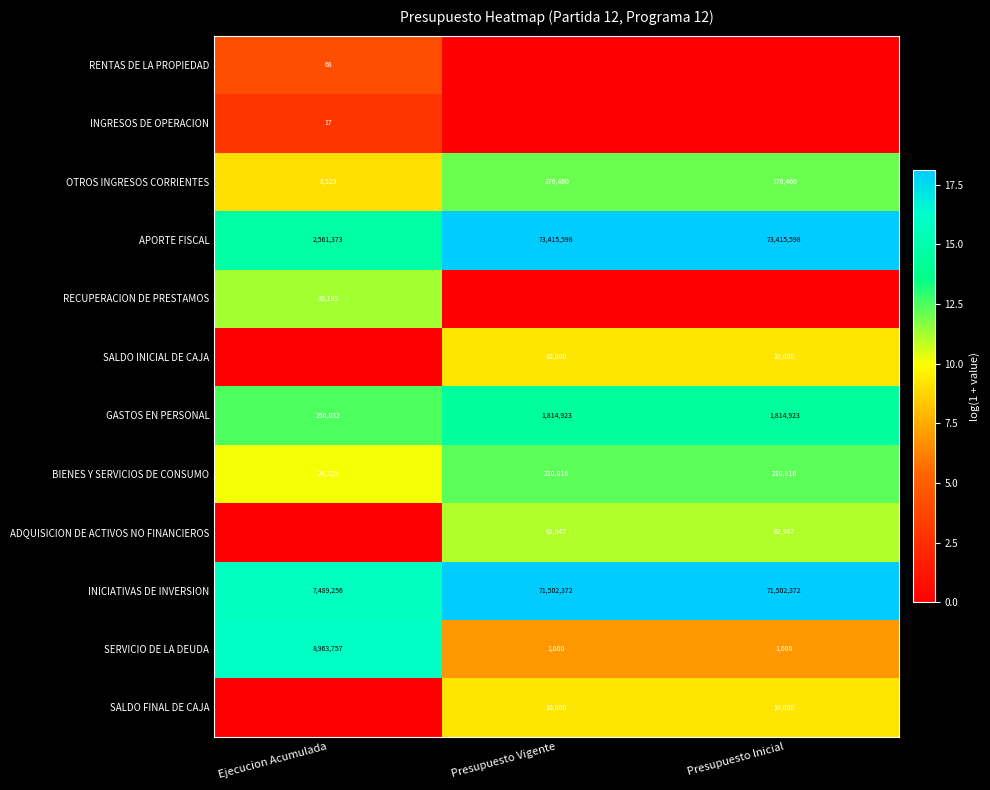

Is the value of RECUPERACION DE PRESTAMOS at Ejecucion Acumulada greater than the value of INGRESOS DE OPERACION at Ejecucion Acumulada?

Yes